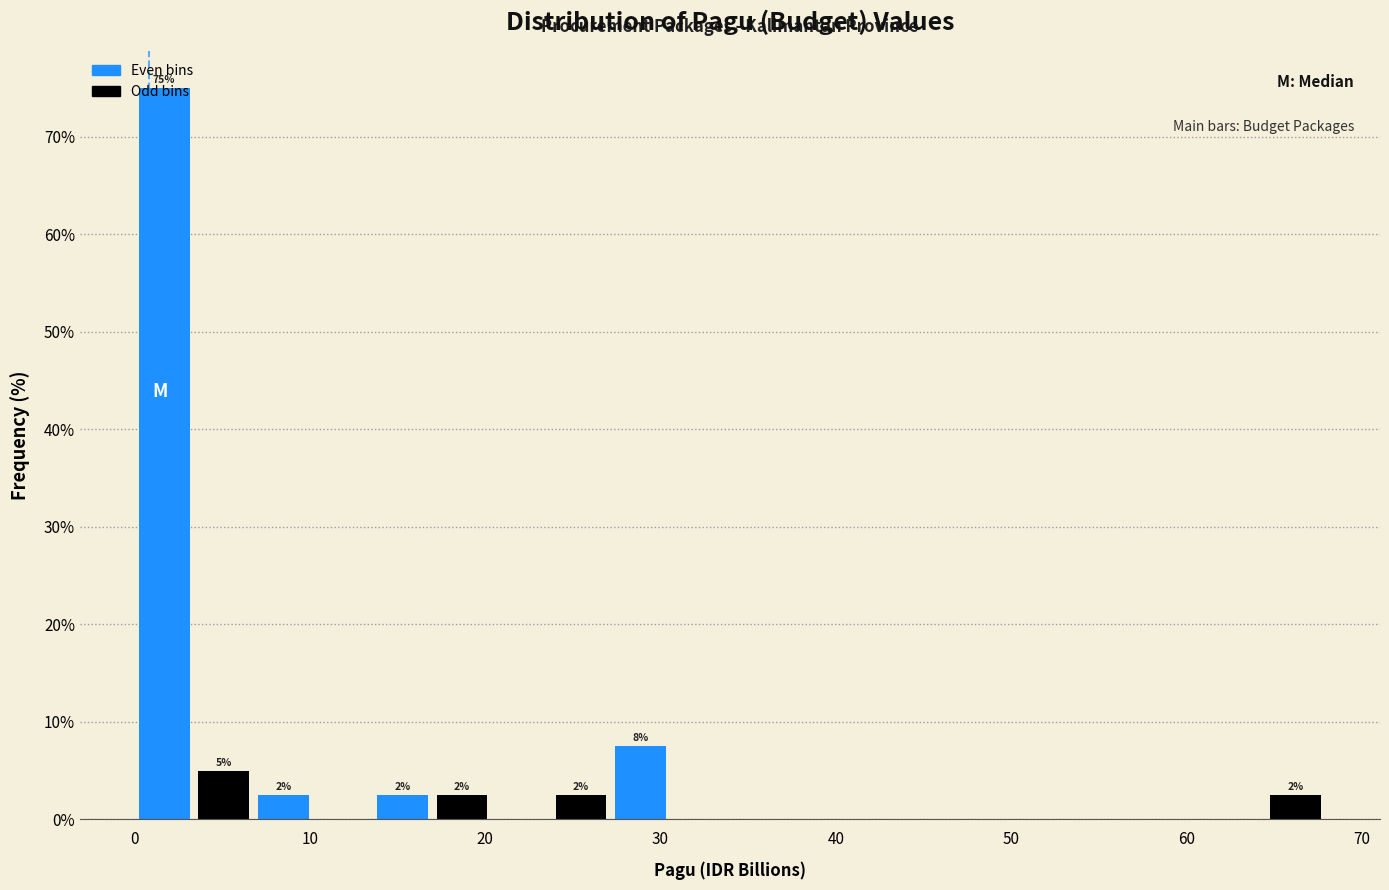

Read against the x-axis, roughly where is the centre of the tallest bar?

2